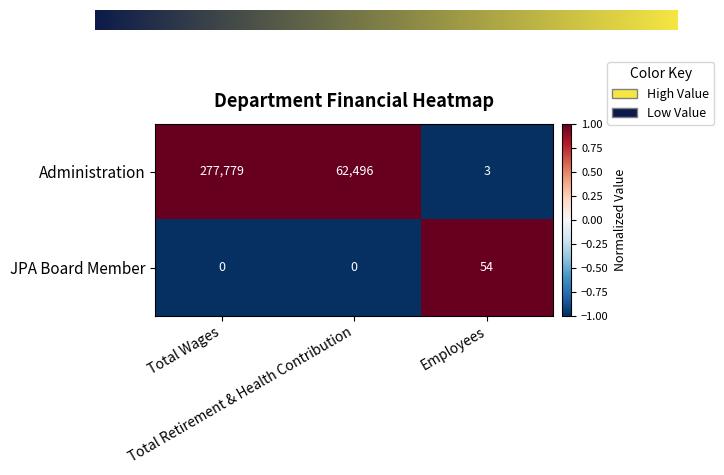

How many distinct data groups are displayed?

2